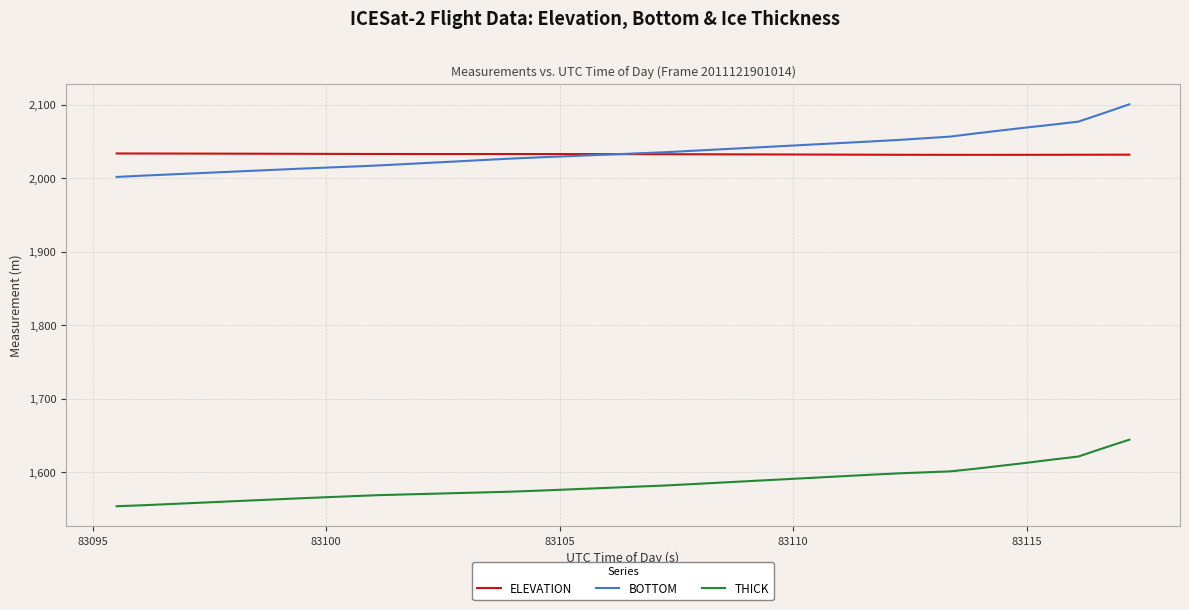

What is the smallest value displayed?

1553.5